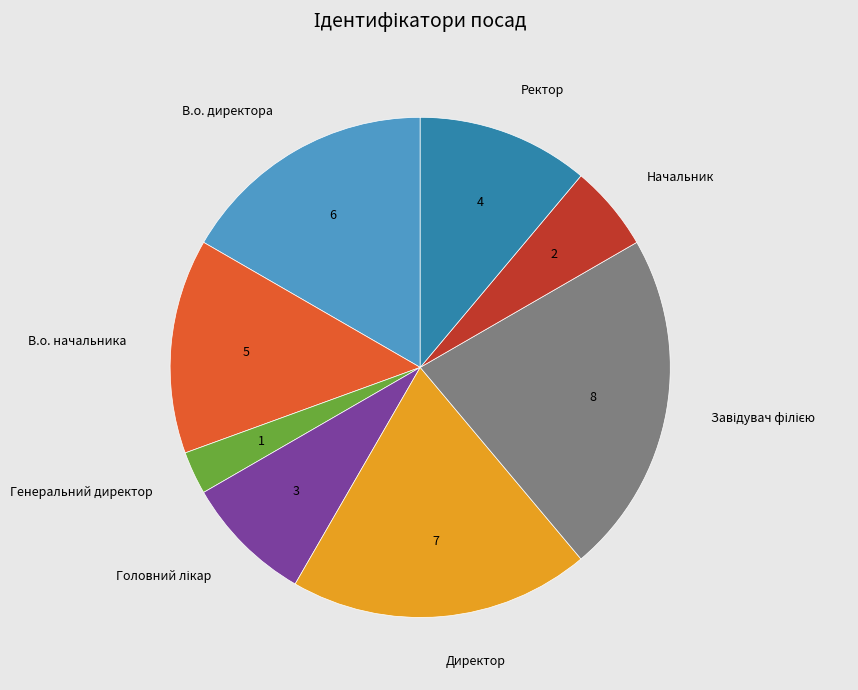

Do В.о. директора and Ректор together represent more than half of the pie?

No